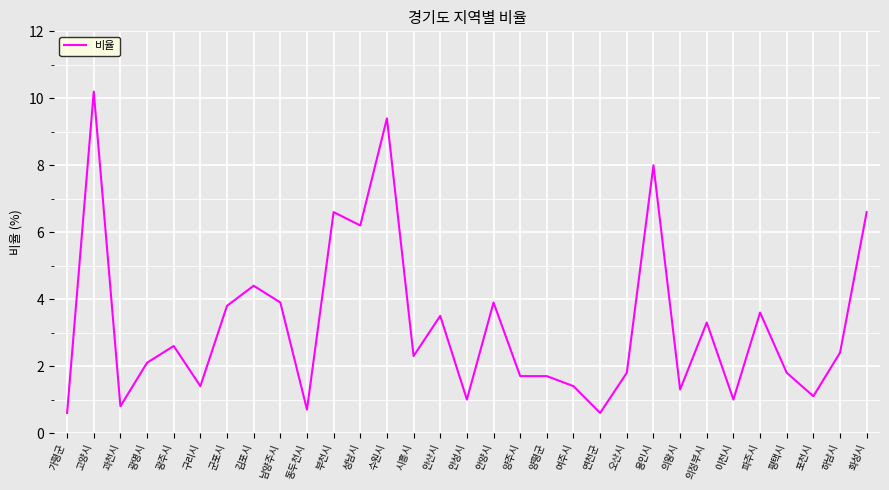

Approximately how many times larger is the value at 안성시 compared to 김포시?

0.2